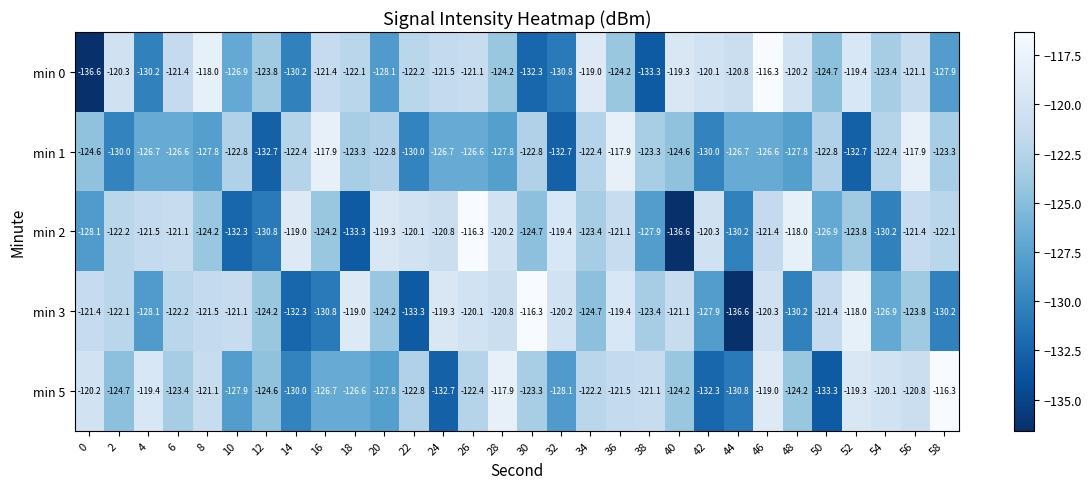

What is the difference between the highest and lowest values at 36?

6.3